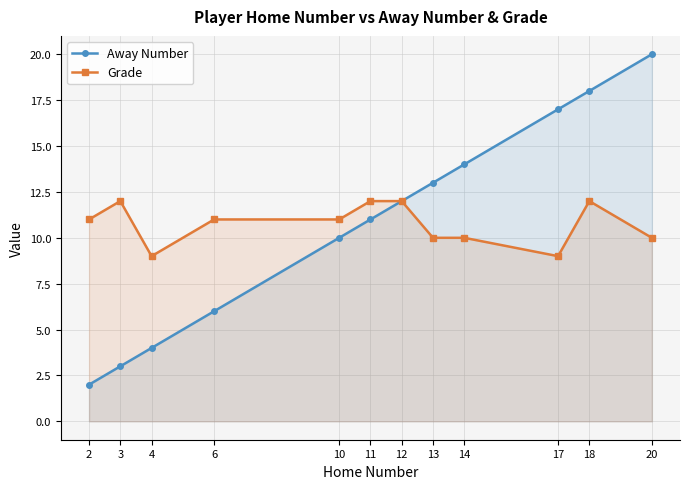

True or false: Away Number and Grade intersect in this chart.

False